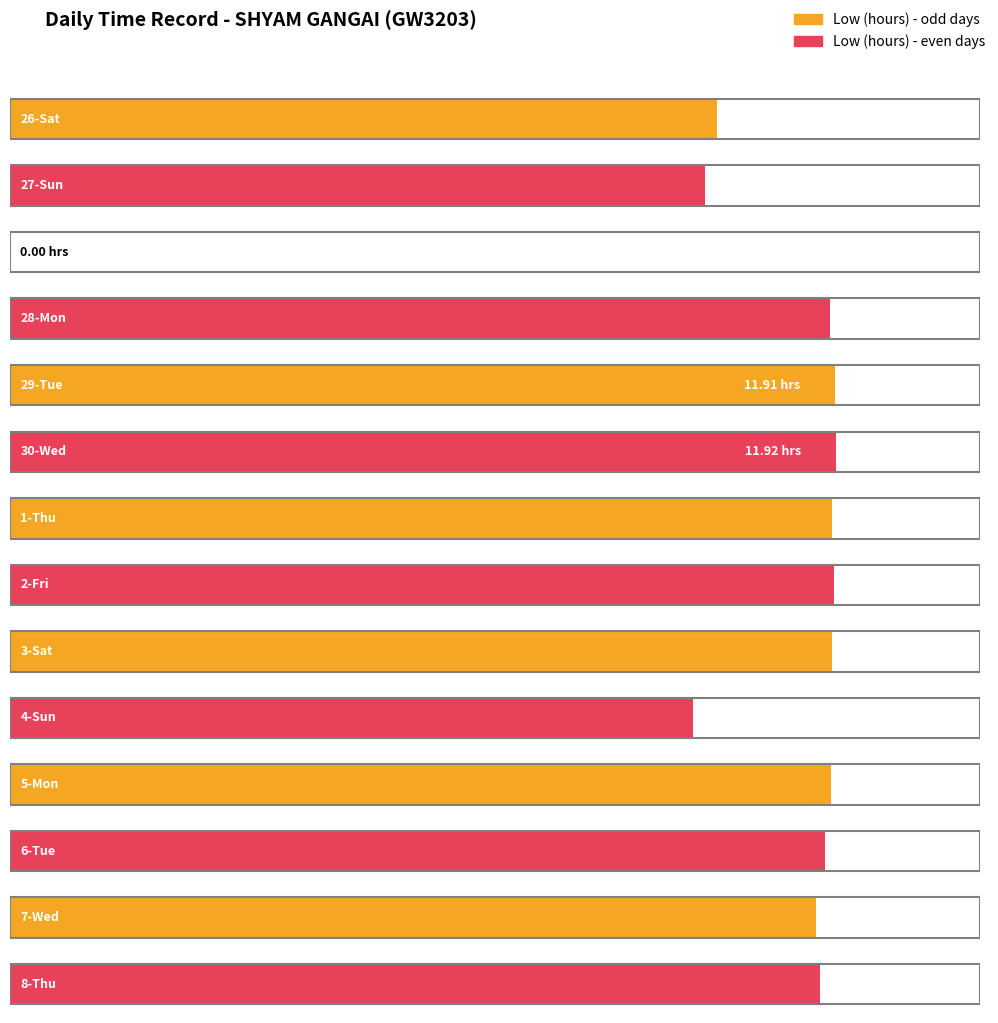

What is the value of the 9th bar from the left?

11.9